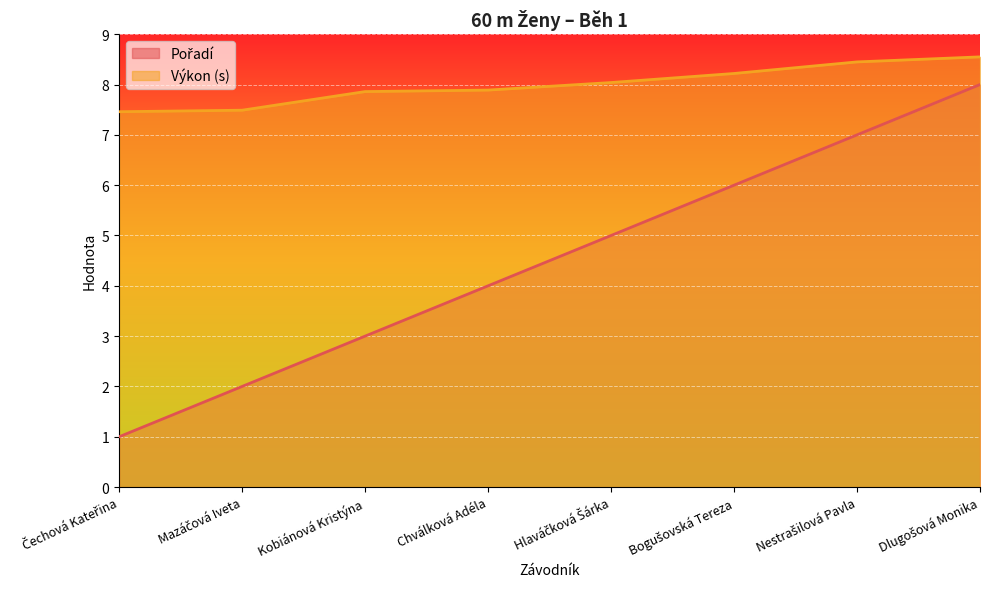

How many lines are shown in the chart?

2